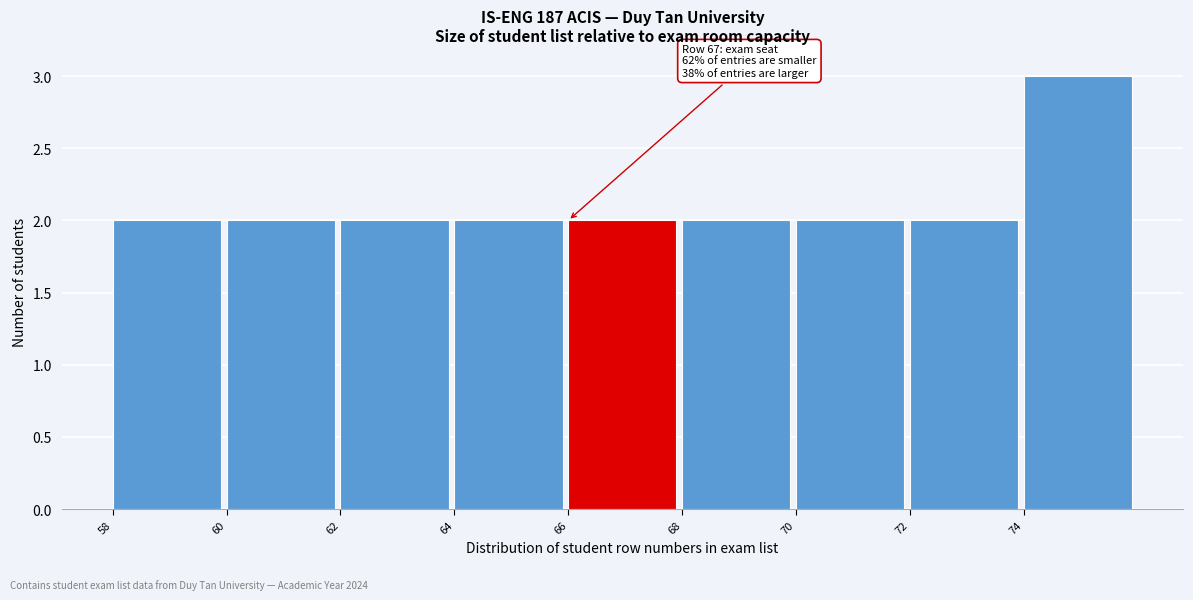

Which range on the x-axis has the tallest bar?

74 to 76